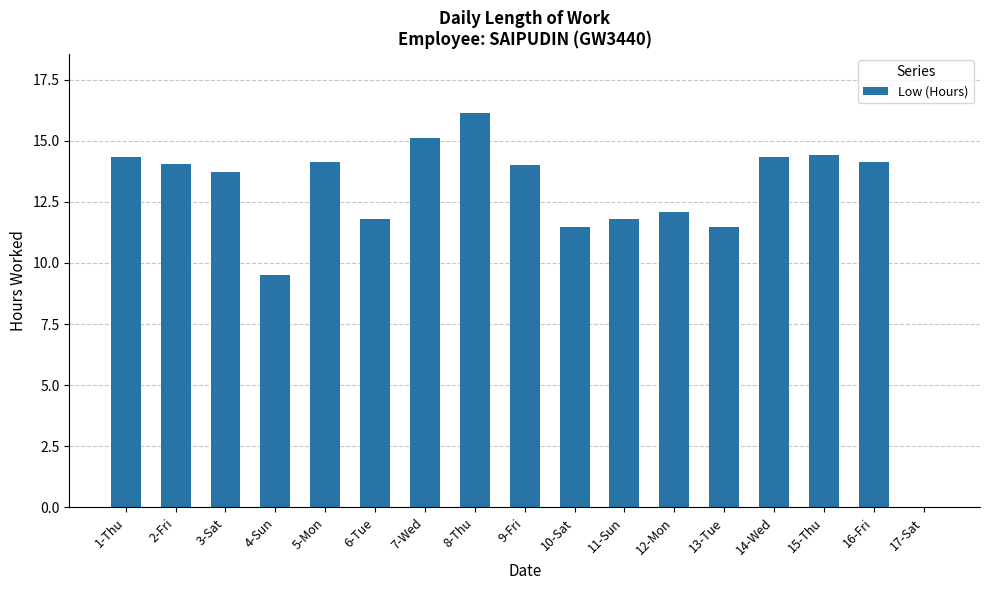

True or false: the data shows 12.1 at 12-Mon.

True